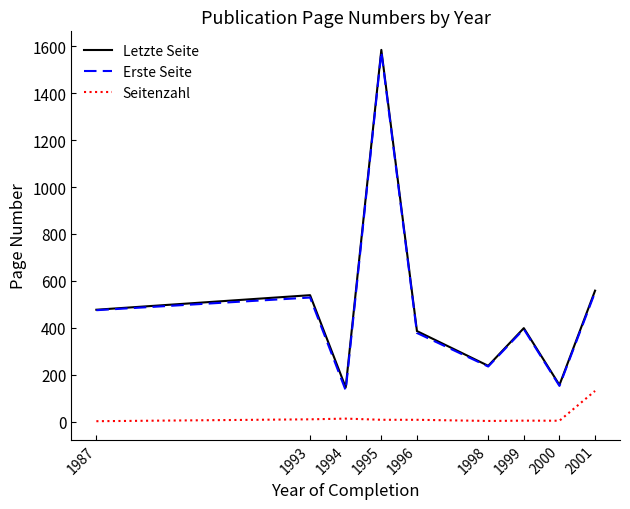

Between 1993 and 1999, which series saw the biggest shift?

Letzte Seite